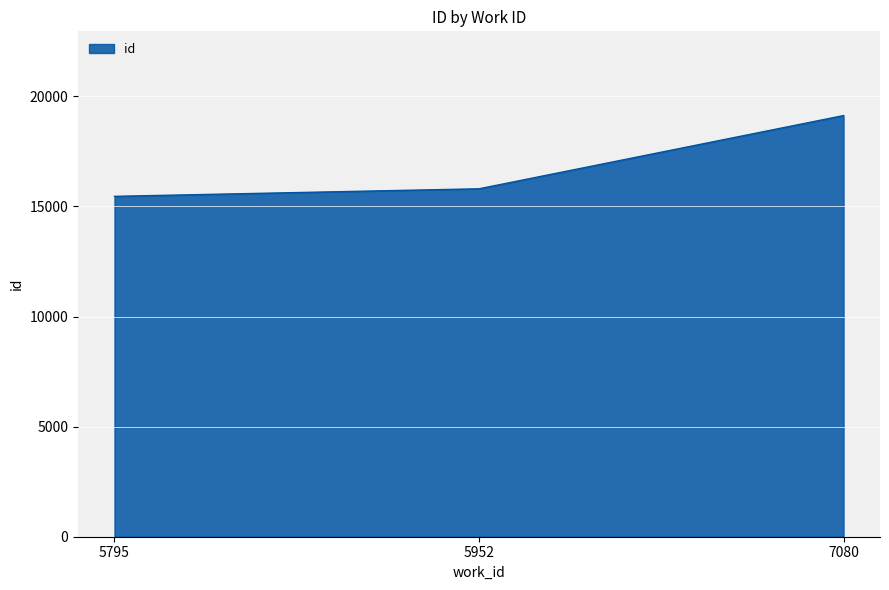

What is the average value?

16794